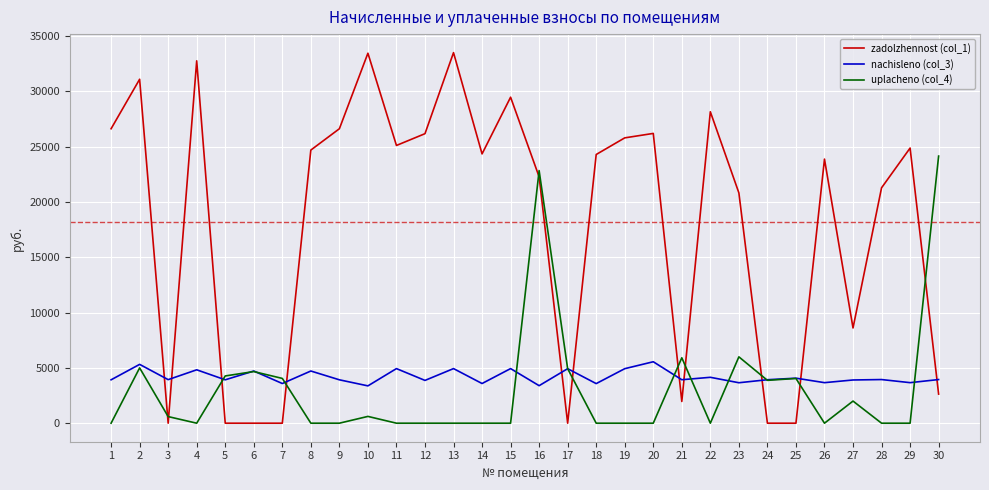

What is the difference between the highest and lowest values at 5?

4272.4